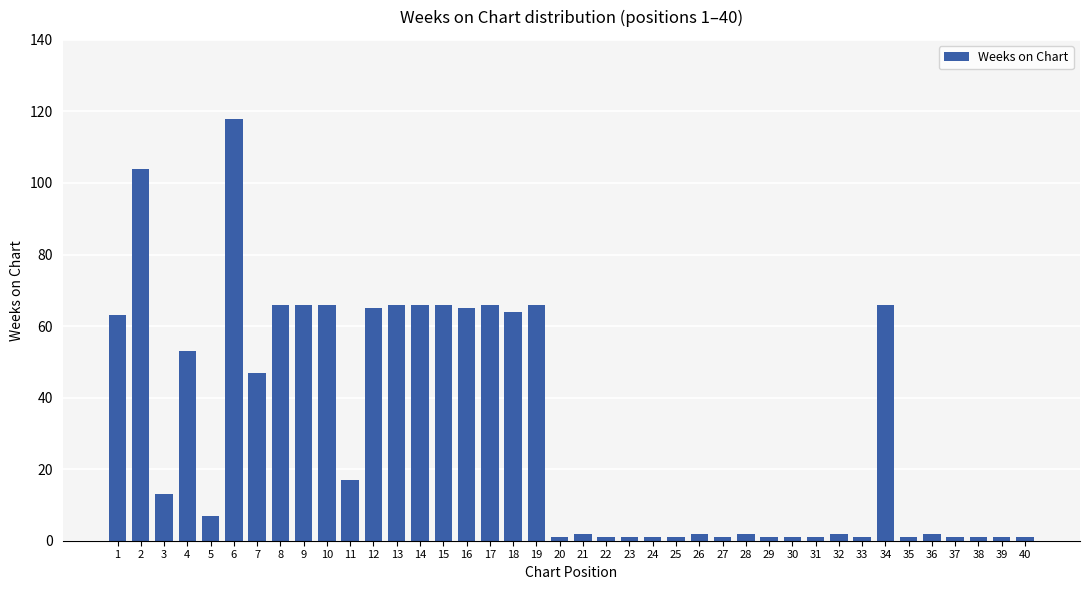

What is the sum of all values?

1235